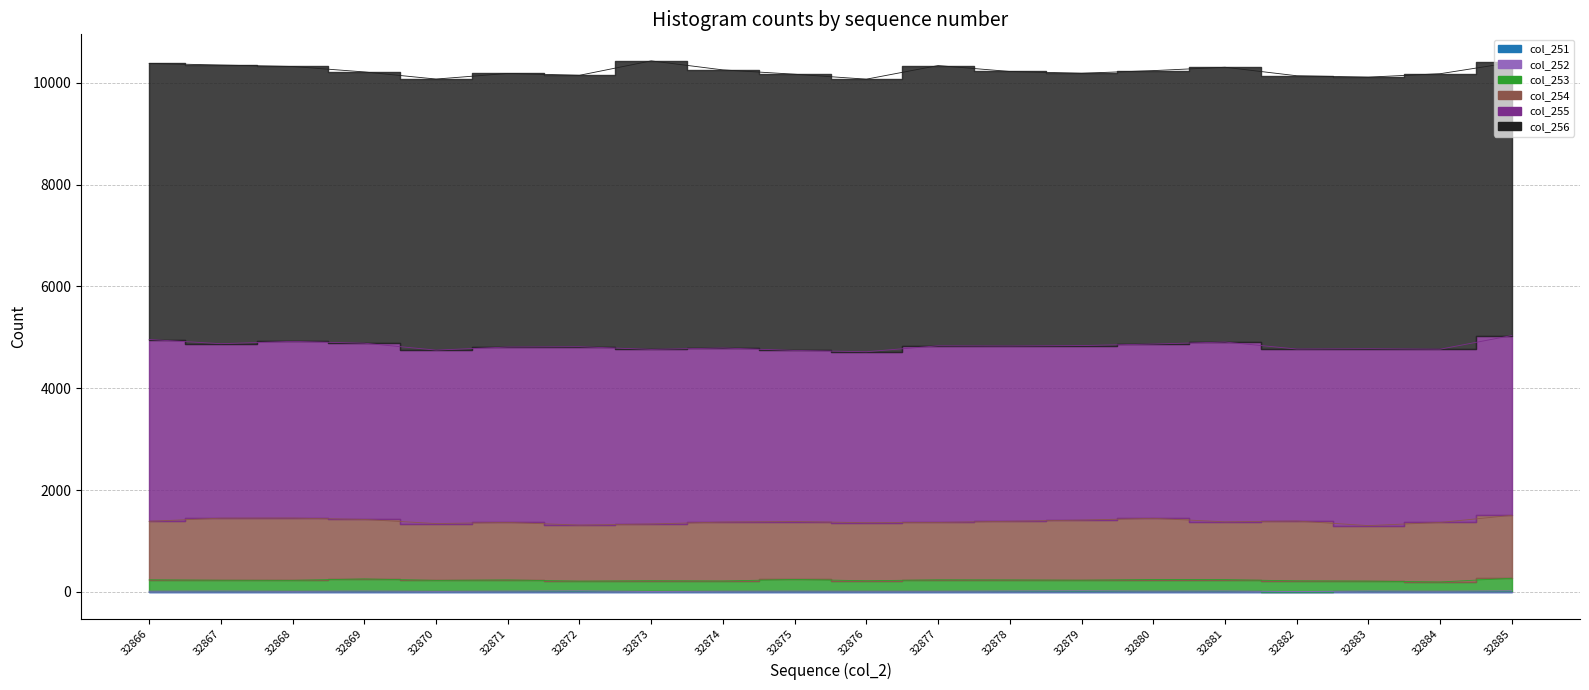

Which series has the largest range (max minus min)?

col_256